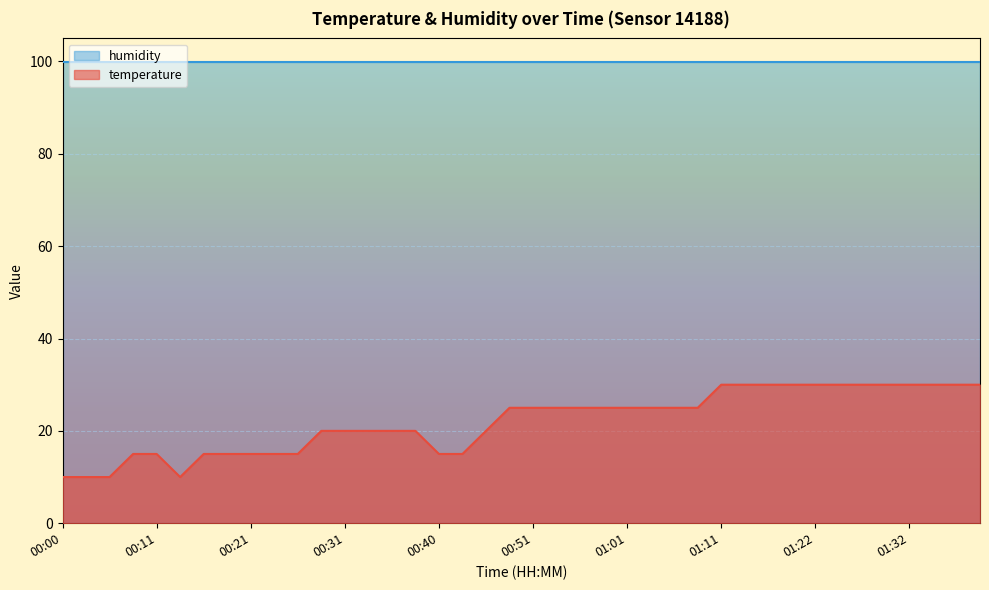

Reading left to right, list all the values displayed in this chart.

10	10	10	15	15	10	15	15	15	15	15	20	20	20	20	20	15	15	20	25	25	25	25	25	25	25	25	25	30	30	30	30	30	30	30	30	30	30	30	30